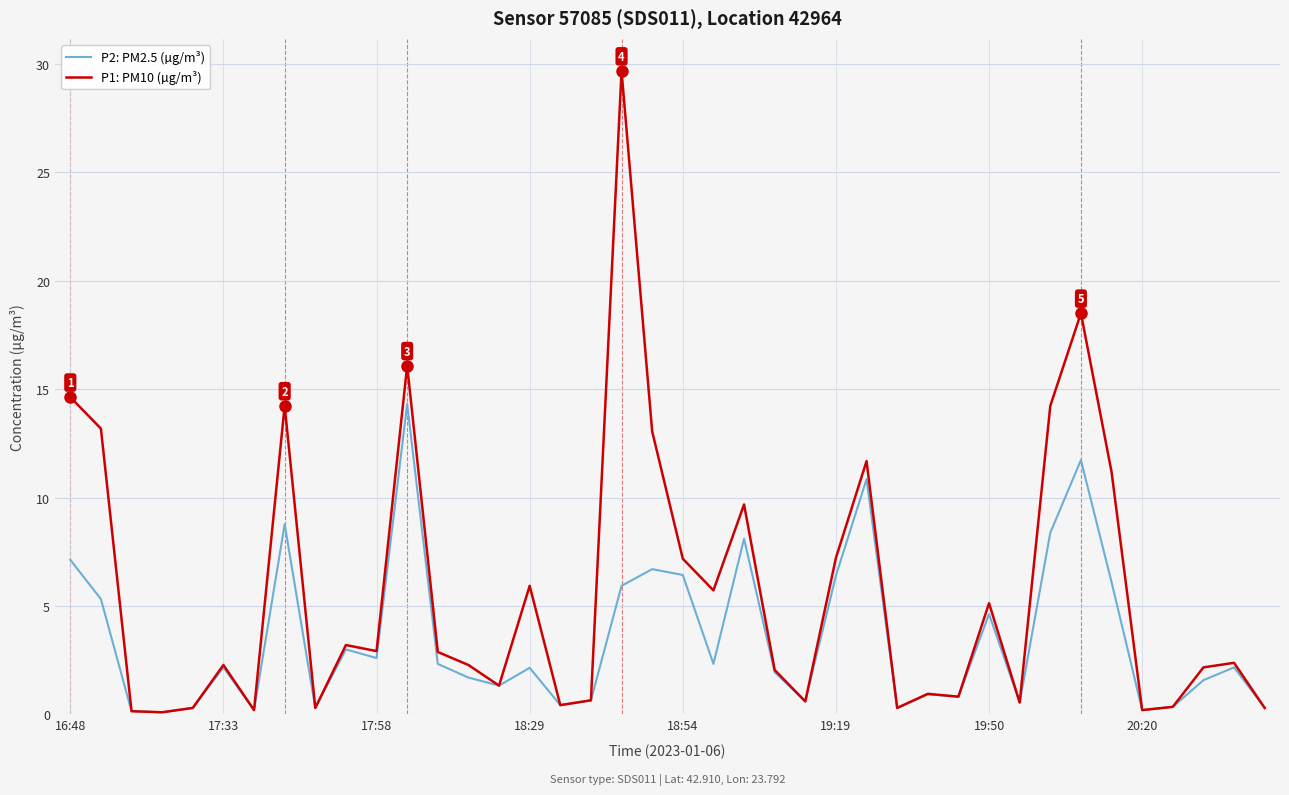

Which series has the largest total across all categories?

P1: PM10 (µg/m³)